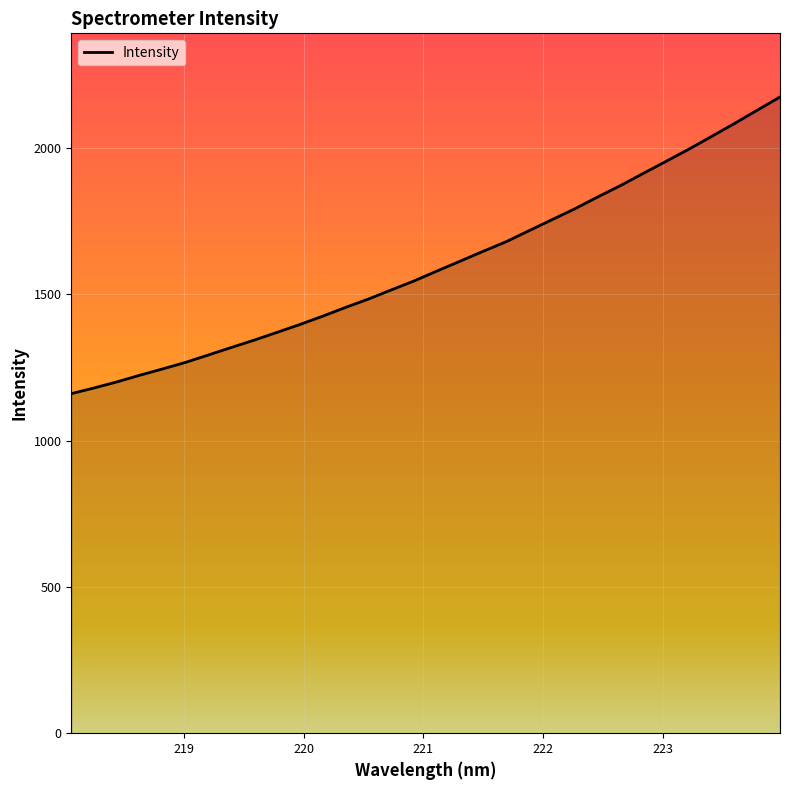

True or false: the data has more than 2 interior local peaks.

False